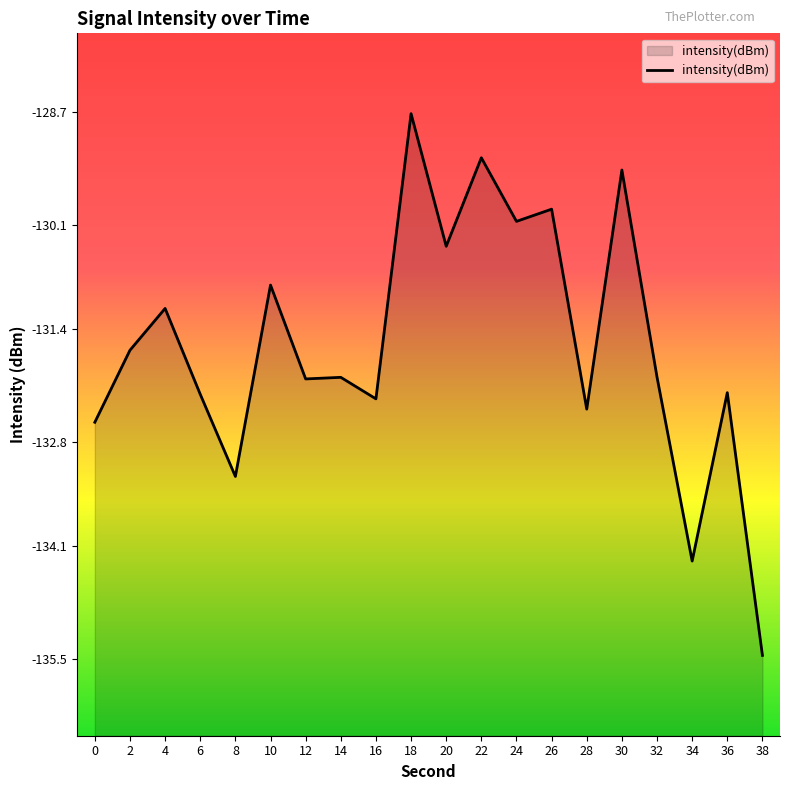

Does the chart display data point markers on the line(s)?

No